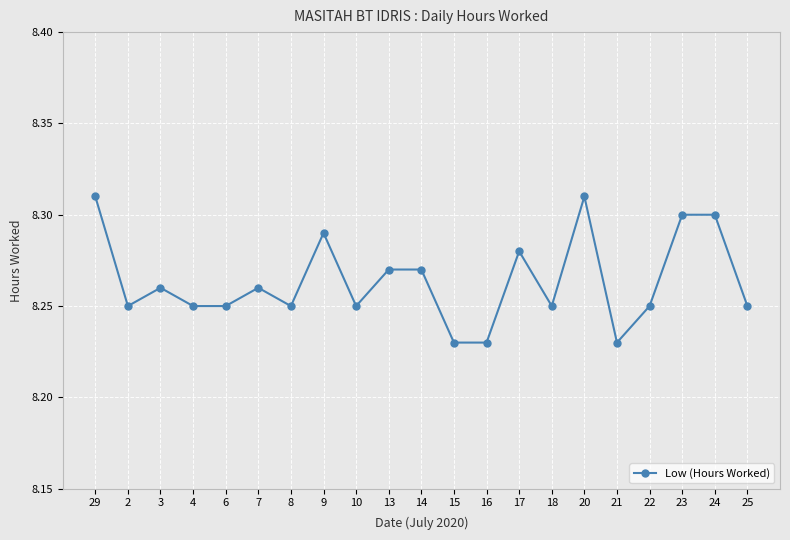

True or false: there are more than 2 points higher than both neighbors.

True